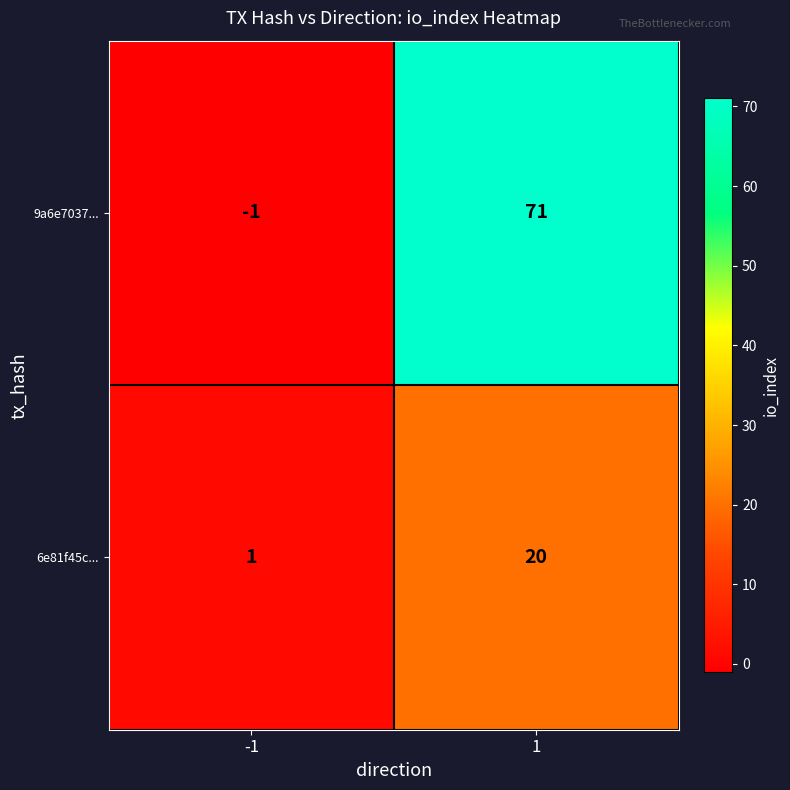

What is the total value across all series at 1?

91